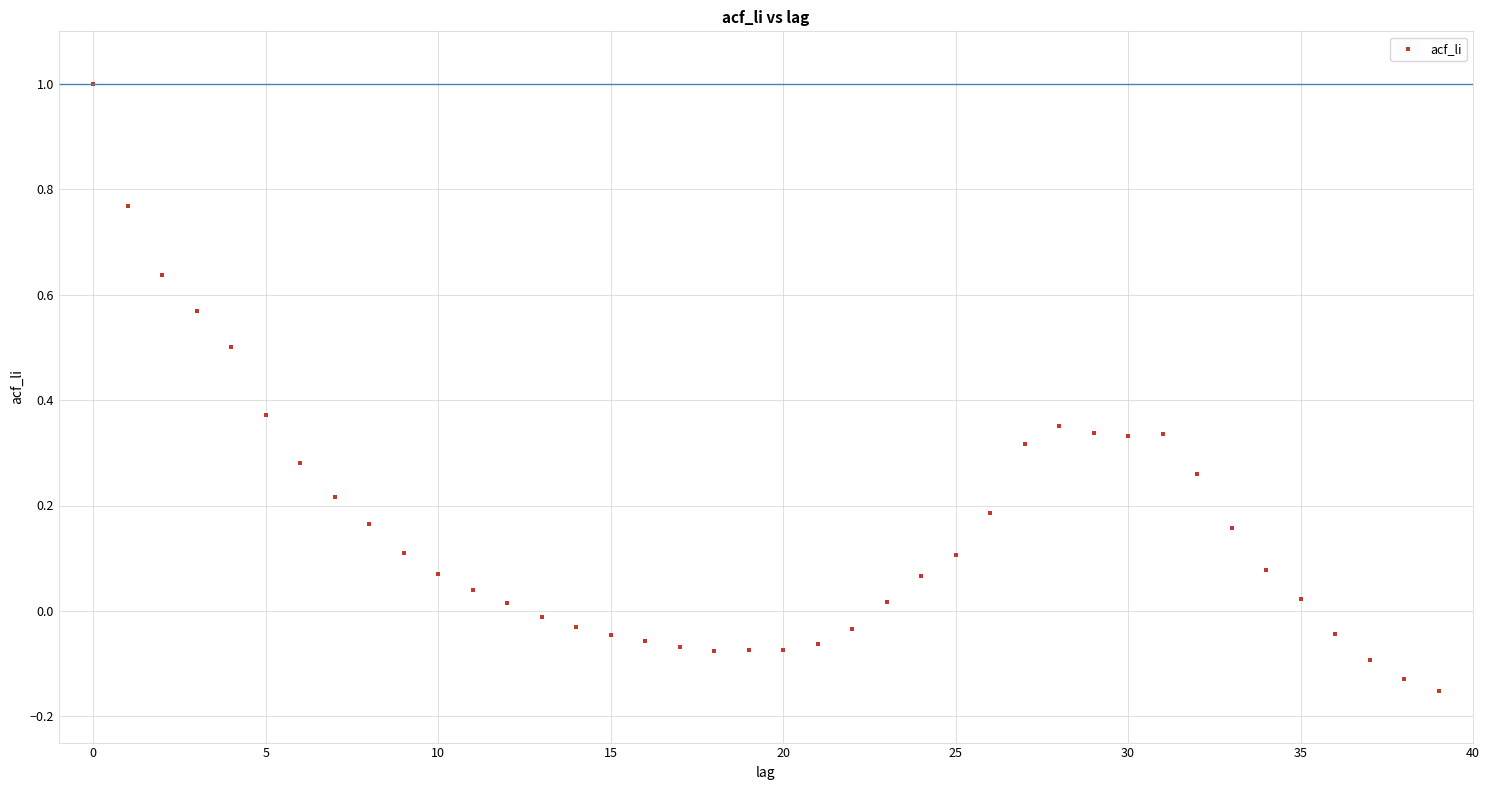

What is the range of Y values (max minus min)?

1.2